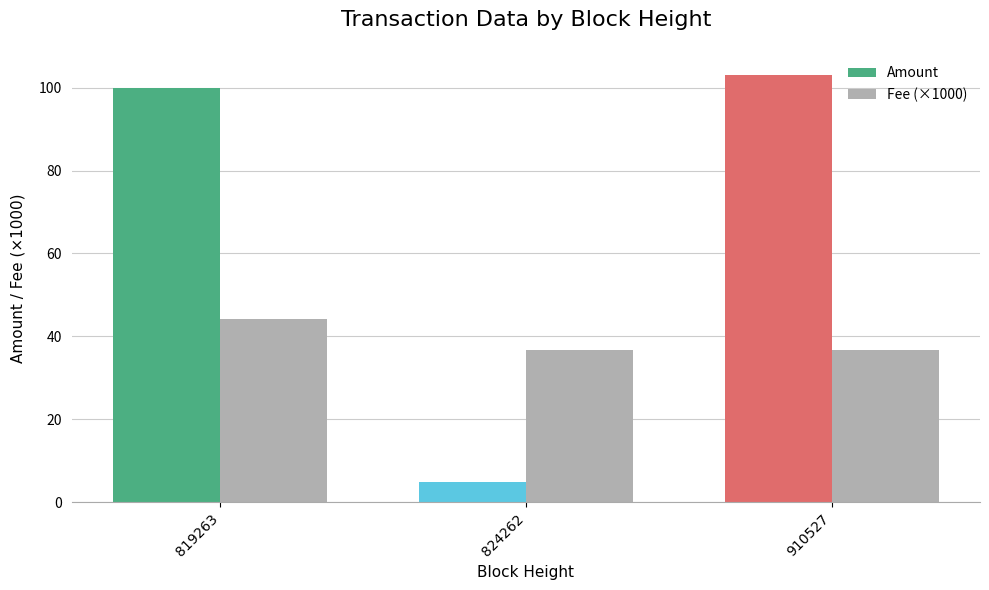

Reading right to left, list all the values displayed in this chart.

Amount: 103.0	5.0	100.0
Fee (×1000): 36.8	36.8	44.1